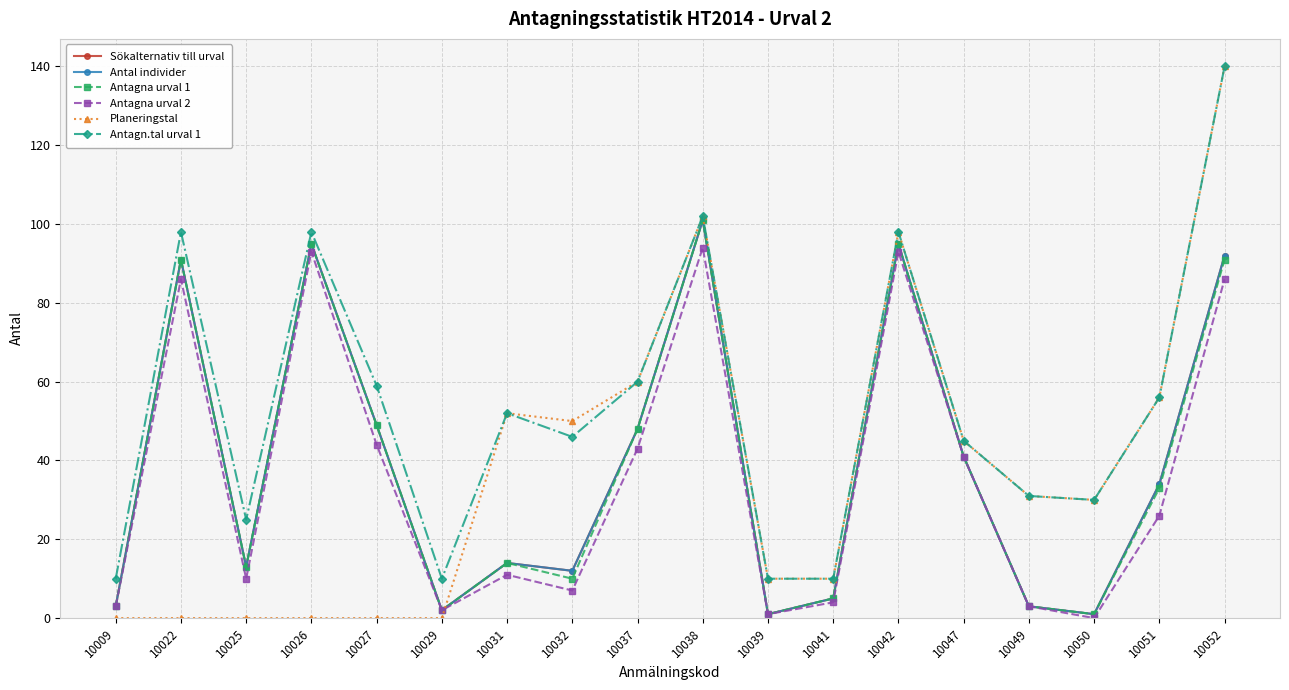

Does the chart have visible grid lines?

Yes